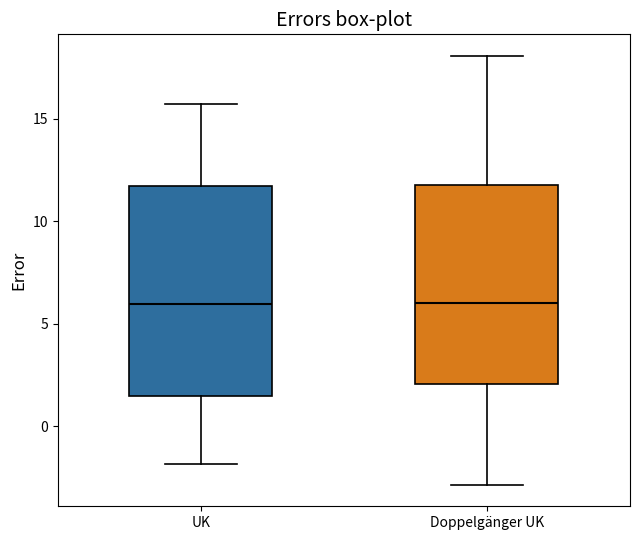

Reading left to right, read every box against the y-axis: the position of its median line, the range the box covers, and the ends of its whiskers. The values are not printed on the chart, so give them approximately, as read against the axis.

UK: median 6.0, box 1.5 to 11.5, whiskers -2.0 to 15.5
Doppelgänger UK: median 6.0, box 2.0 to 12.0, whiskers -3.0 to 18.0